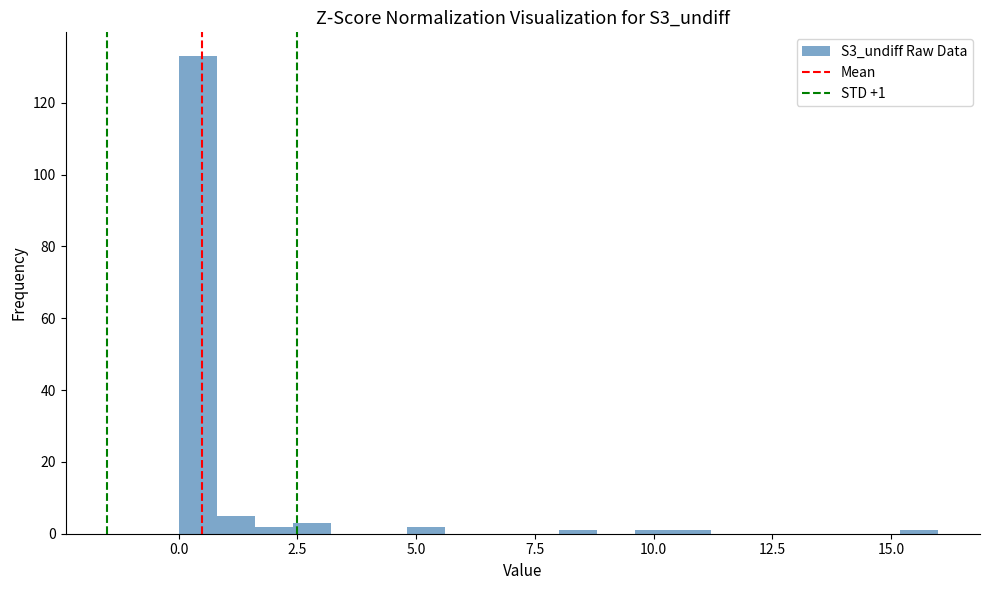

Read against the x-axis, roughly where is the centre of the tallest bar?

0.5